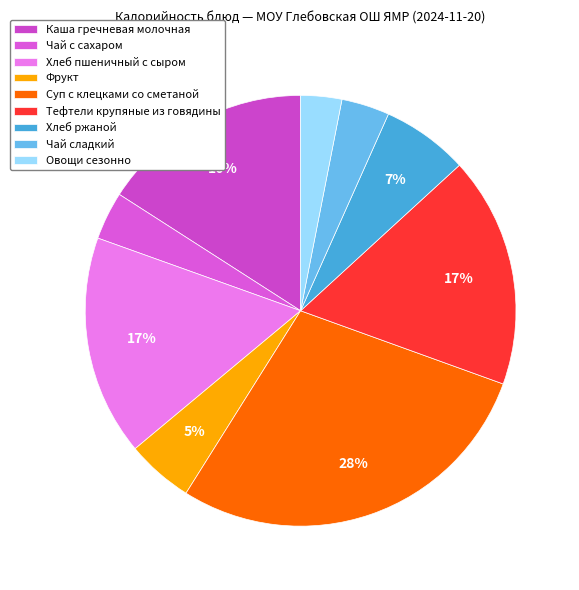

To the nearest percent, what percentage of the pie is Хлеб пшеничный с сыром?

17%